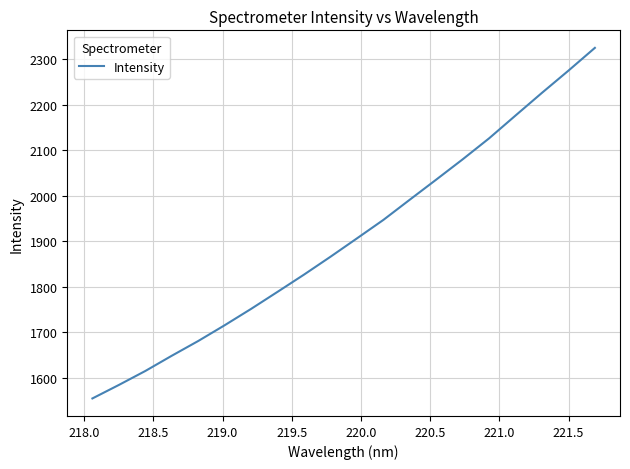

What is the smallest value displayed?

1554.6